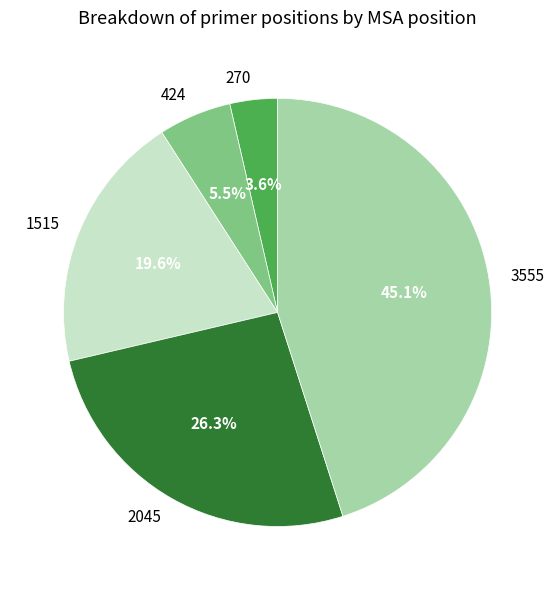

Count the number of slices in the pie.

5